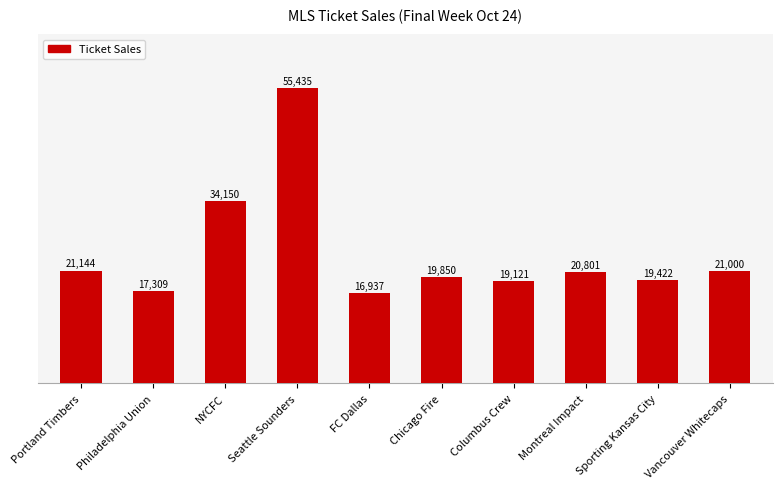

Which category has the highest value across all series?

Seattle Sounders